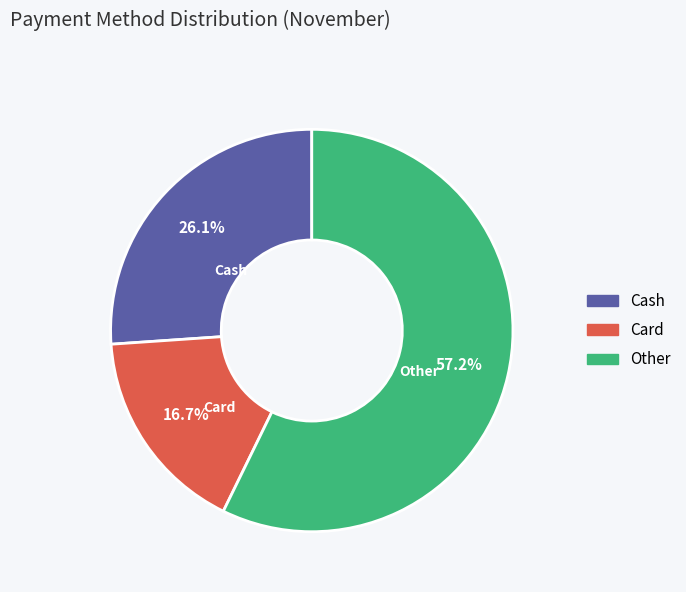

Approximately how many times larger is the value at Other compared to Cash?

2.2